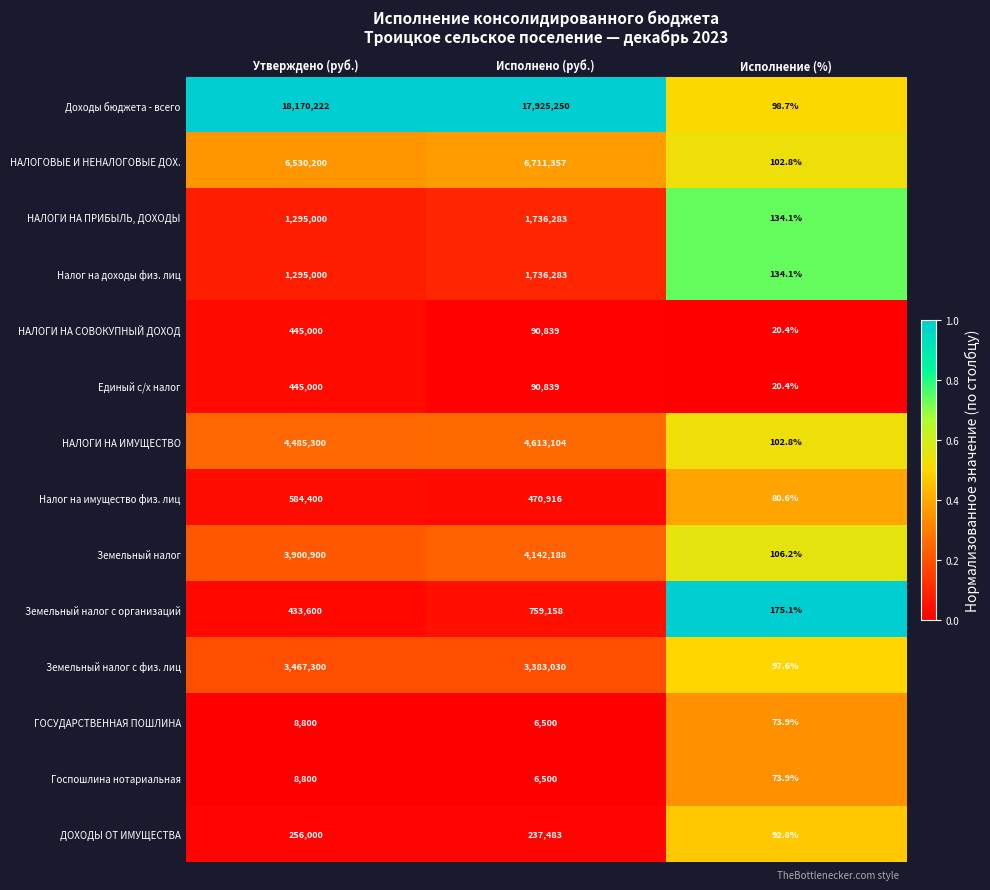

Where is Земельный налог с физ. лиц nearest to the value 1733698?

Исполнено (руб.)